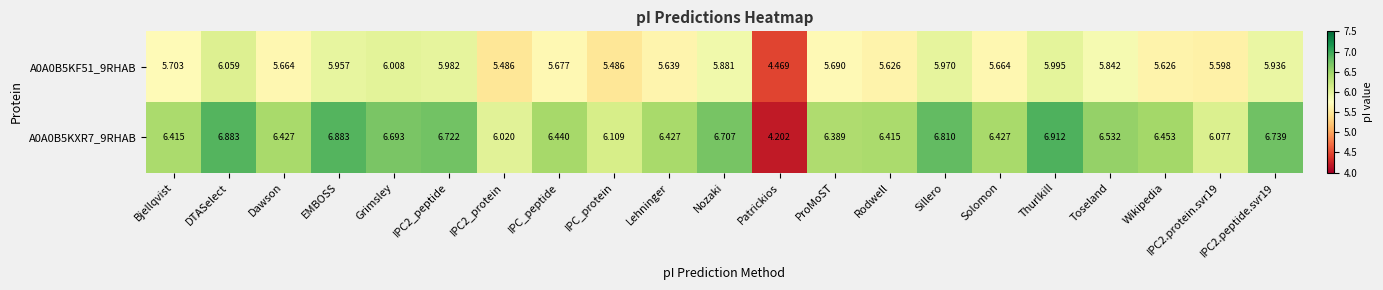

At which category is the sum across all series the highest?

DTASelect